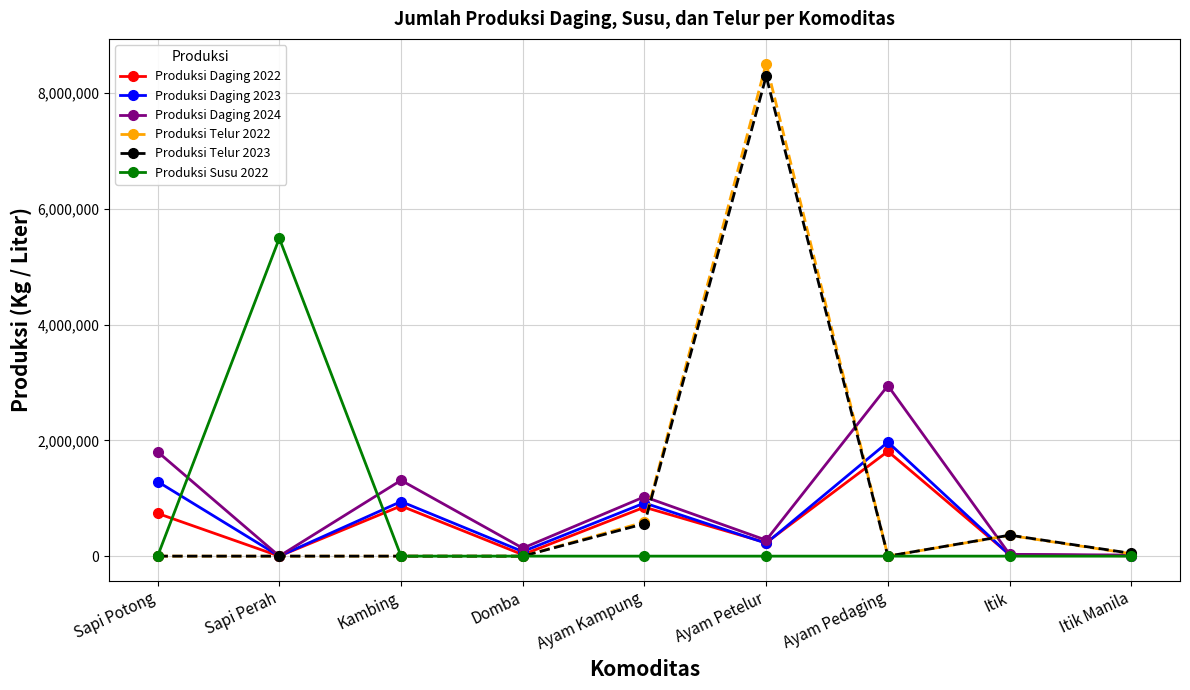

At which label does Produksi Telur 2022 reach its peak?

Ayam Petelur